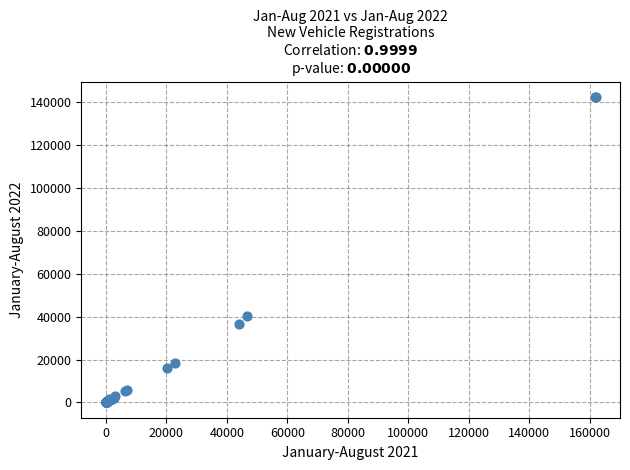

What Y value in the scatter plot is closest to 71253?

40123